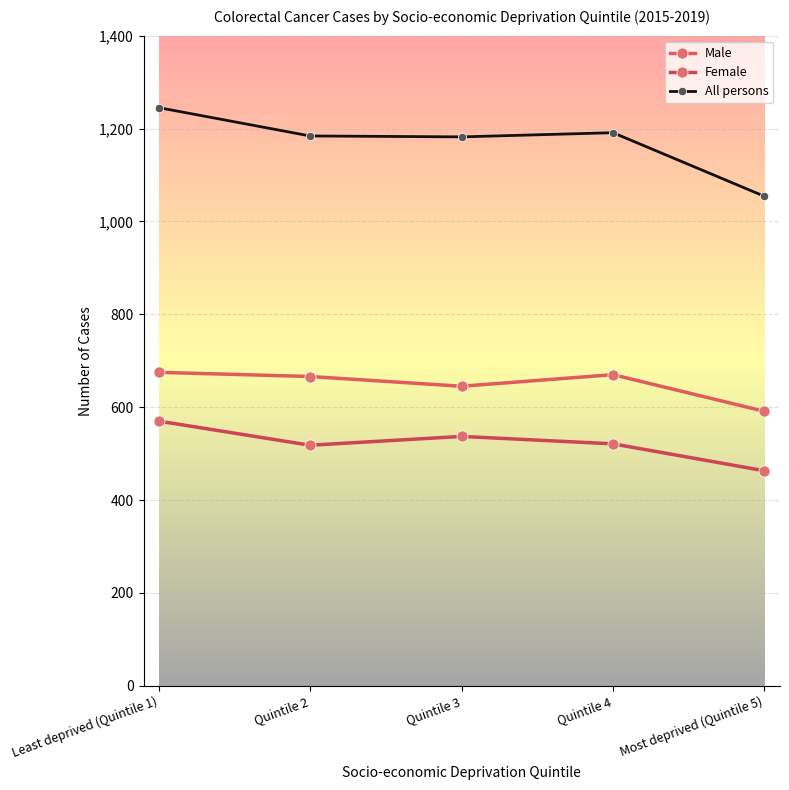

Between Least deprived (Quintile 1) and Quintile 4, which is larger?

Least deprived (Quintile 1)